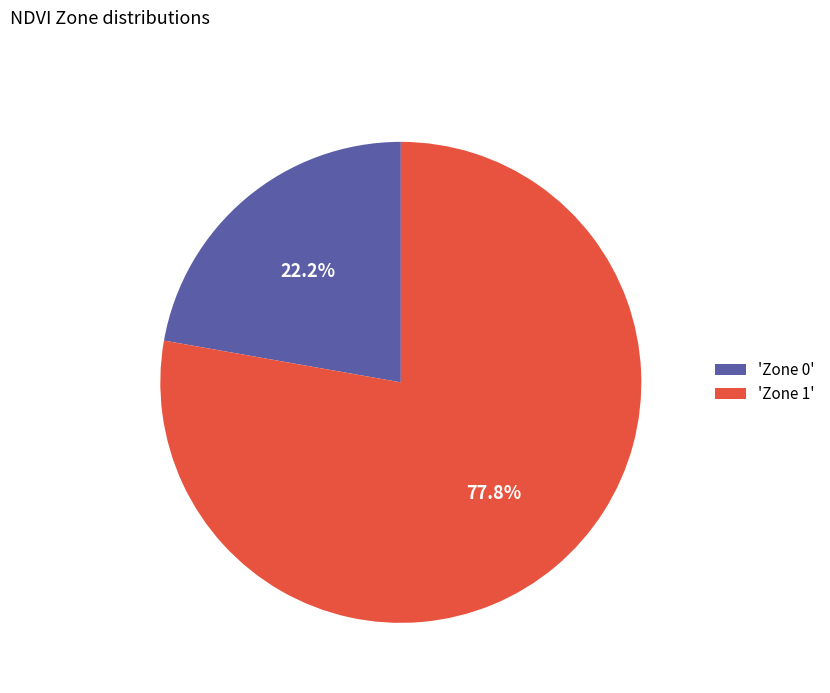

Approximately how many times larger is the value at 'Zone 1' compared to 'Zone 0'?

3.5